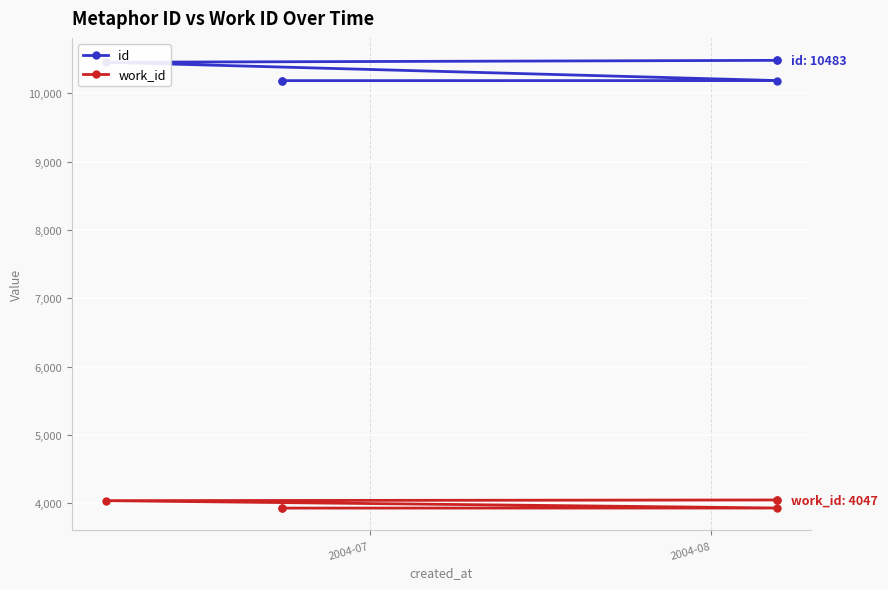

Which series has the largest range (max minus min)?

id